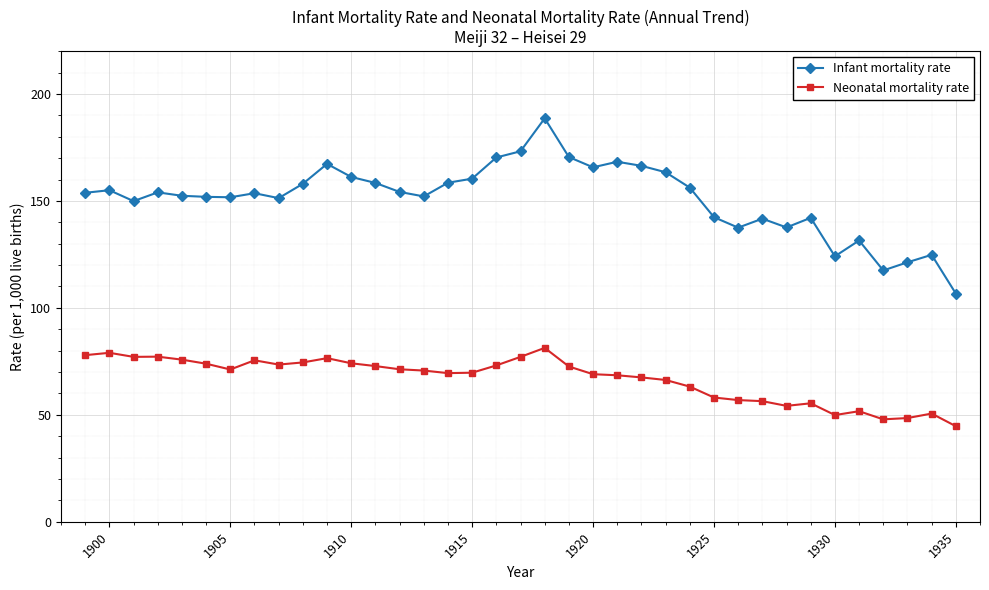

List the series in order of their overall mean, highest first.

Infant mortality rate, Neonatal mortality rate